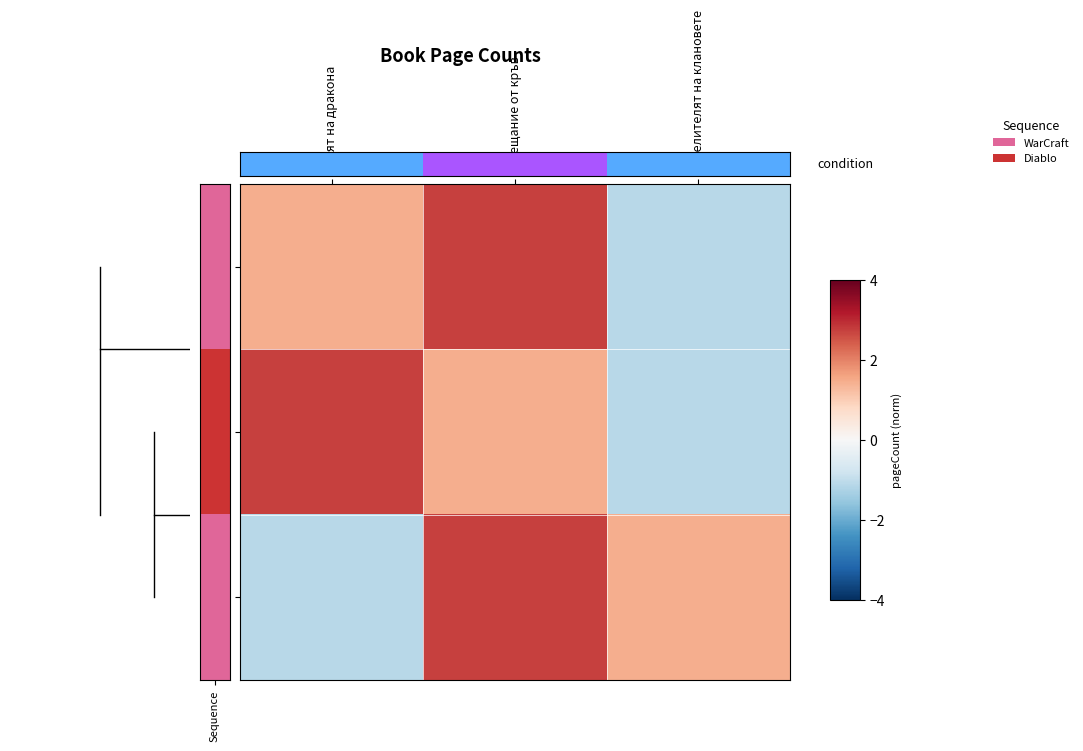

Count the number of categories in the chart.

3